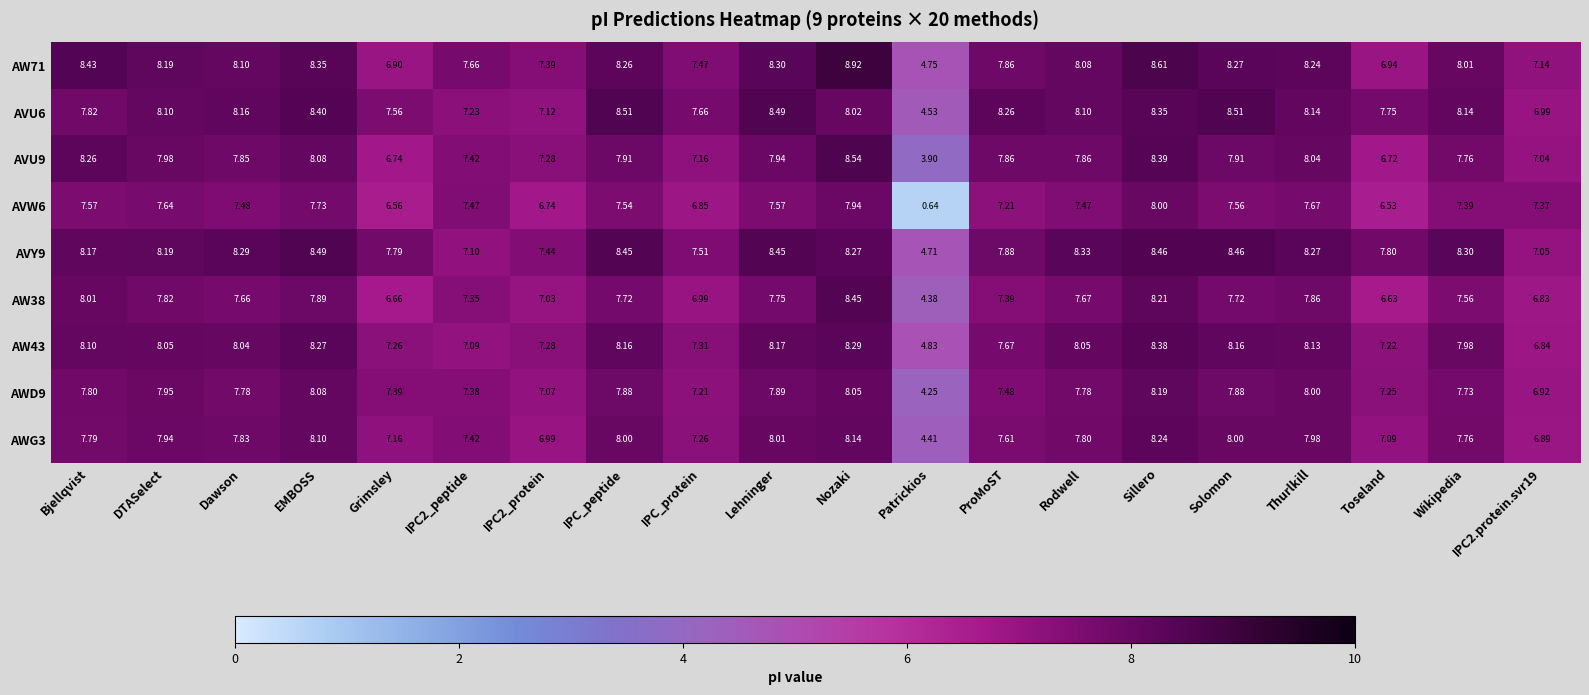

List the series in order of their peak value, highest first.

AW71, AVU9, AVU6, AVY9, AW38, AW43, AWG3, AWD9, AVW6